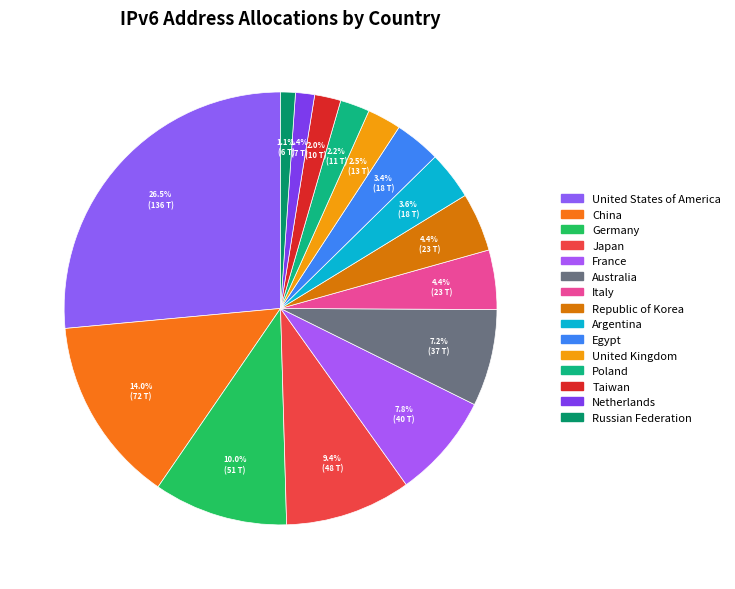

What is the smallest slice in the pie chart?

Russian Federation